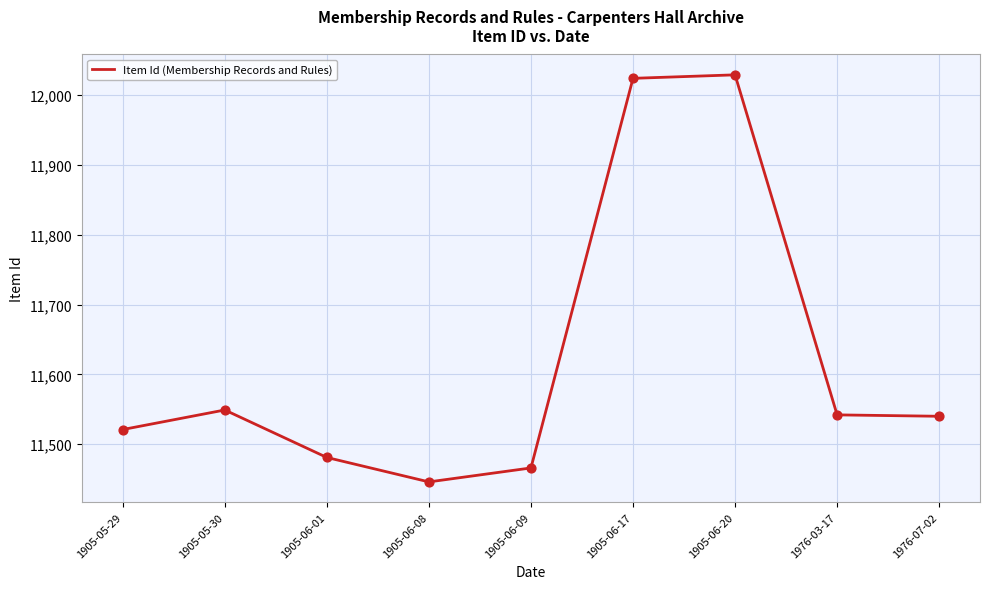

Between 1905-06-09 and 1905-06-01, which is larger?

1905-06-01